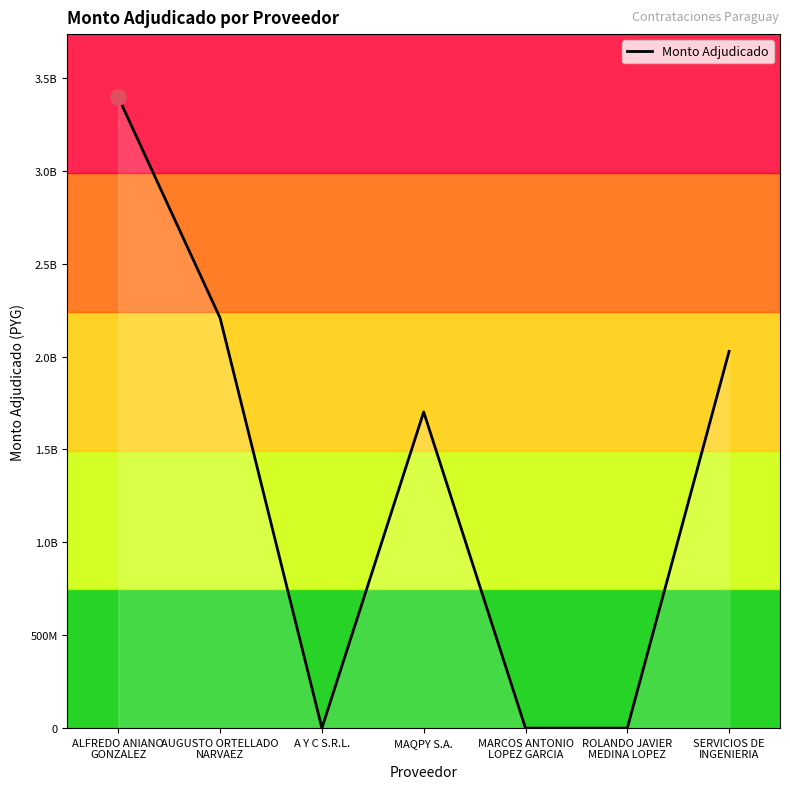

Between A Y C S.R.L. and MAQPY S.A., which is larger?

MAQPY S.A.